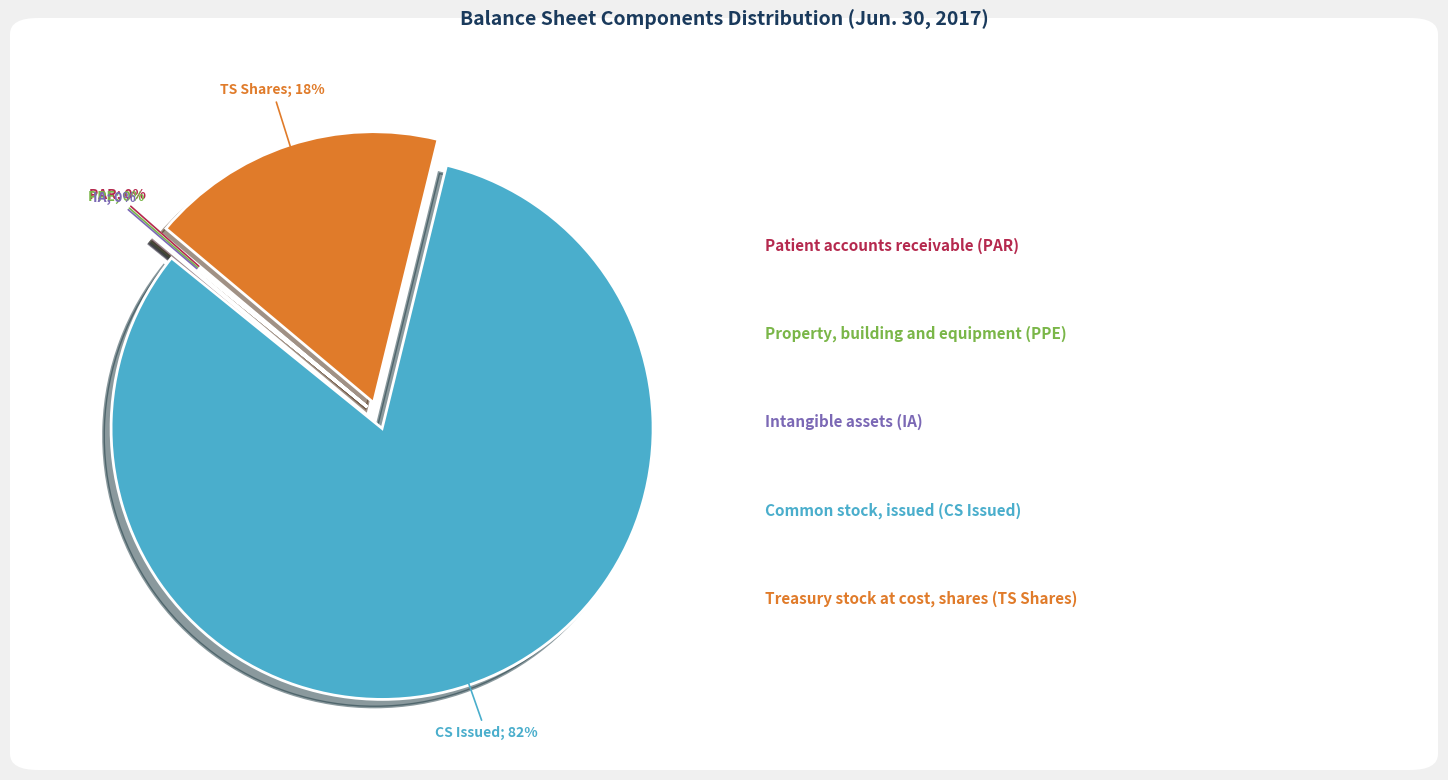

To the nearest percent, what is the difference between the largest and smallest slice percentages?

82%